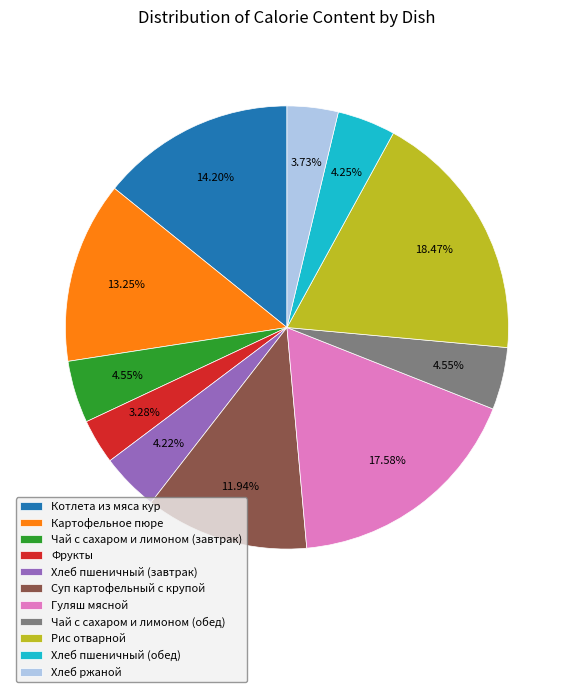

How much of the chart is everything except Картофельное пюре?

86.8%